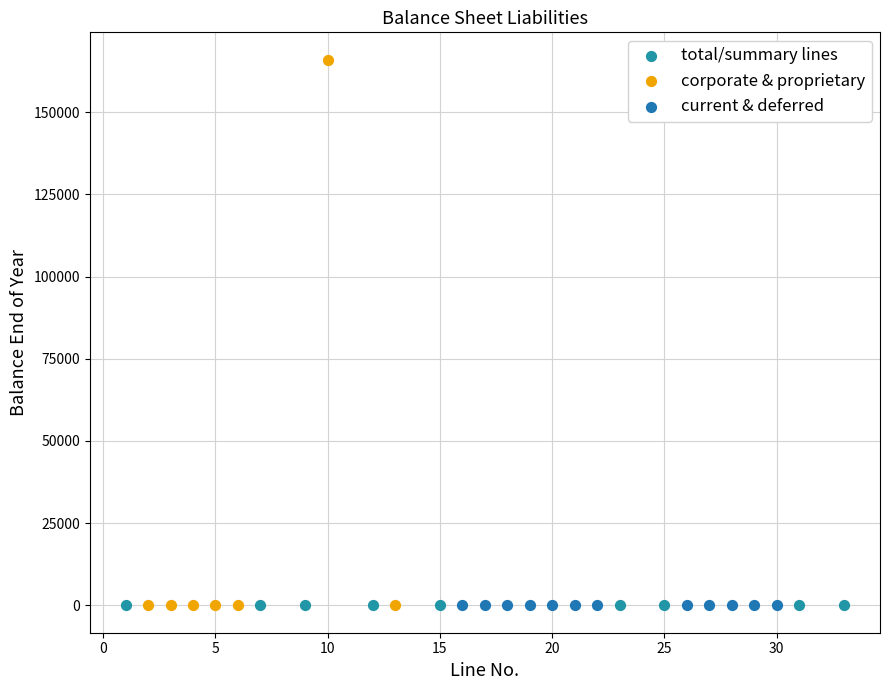

Which series contains the highest Y value?

corporate & proprietary